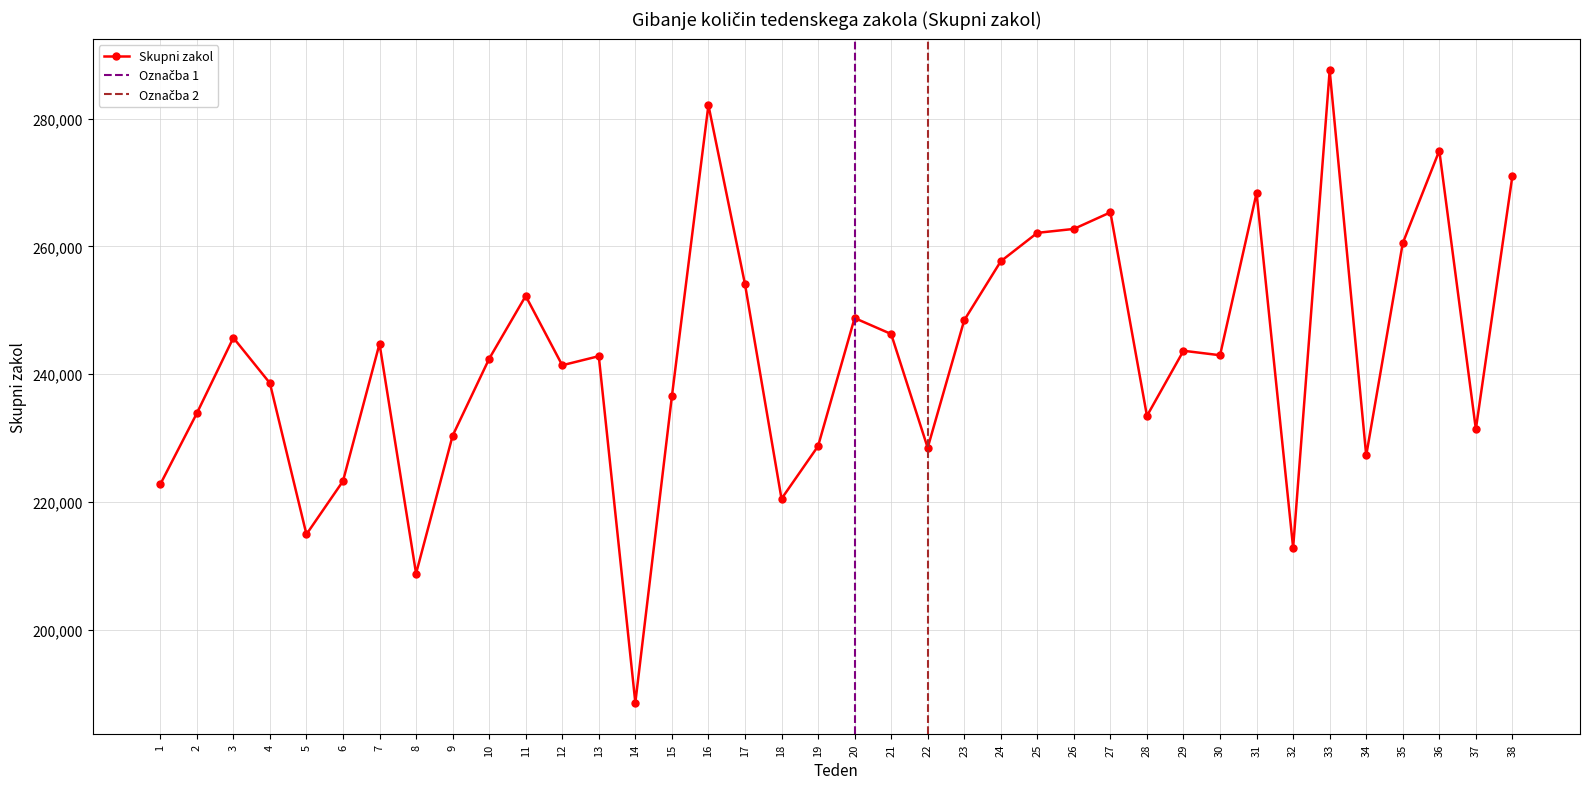

Rank the categories by value from lowest to highest.

14, 8, 32, 5, 18, 1, 6, 34, 22, 19, 9, 37, 28, 2, 15, 4, 12, 10, 13, 30, 29, 7, 3, 21, 23, 20, 11, 17, 24, 35, 25, 26, 27, 31, 38, 36, 16, 33